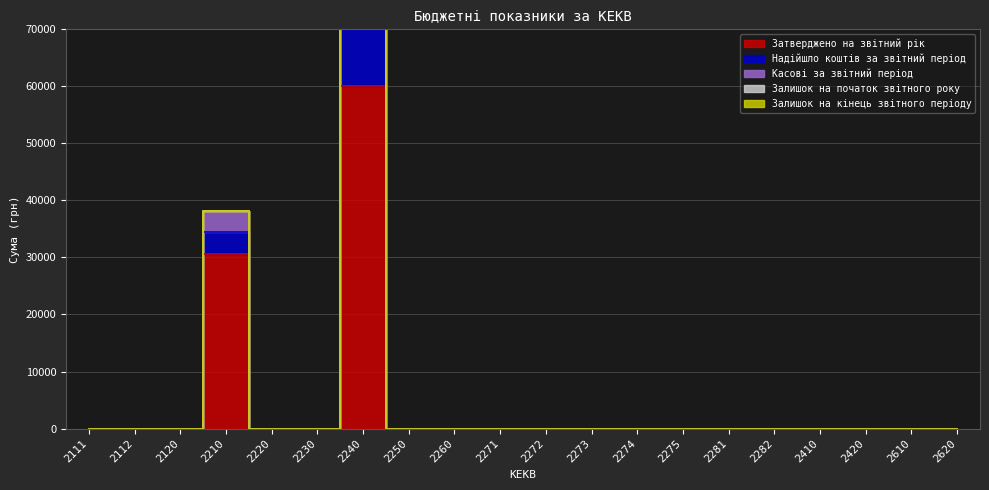

True or false: Касові за звітний період and Затверджено на звітний рік intersect in this chart.

False